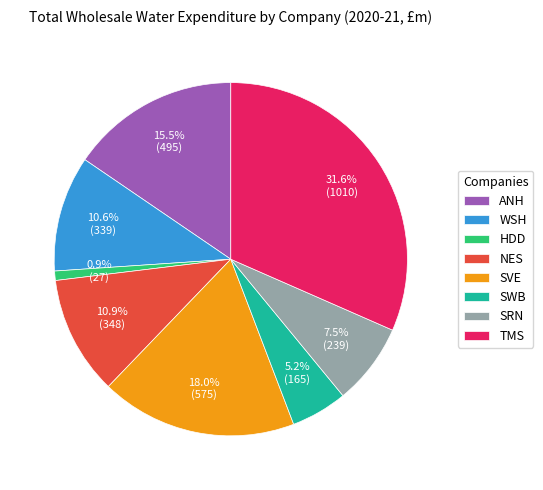

How many segments does this pie chart have?

8